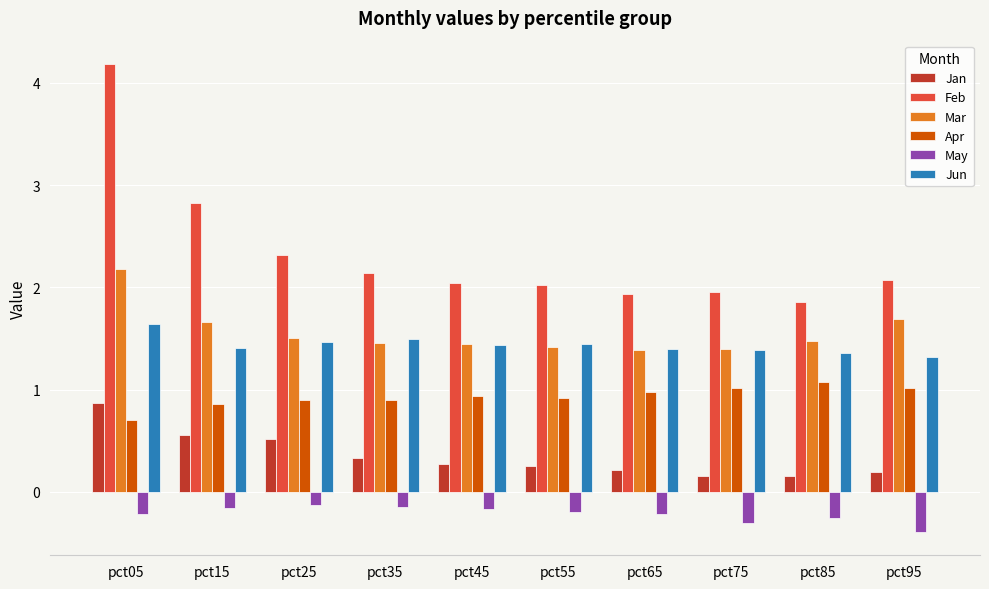

What is the difference between the highest and lowest values at pct45?

2.2